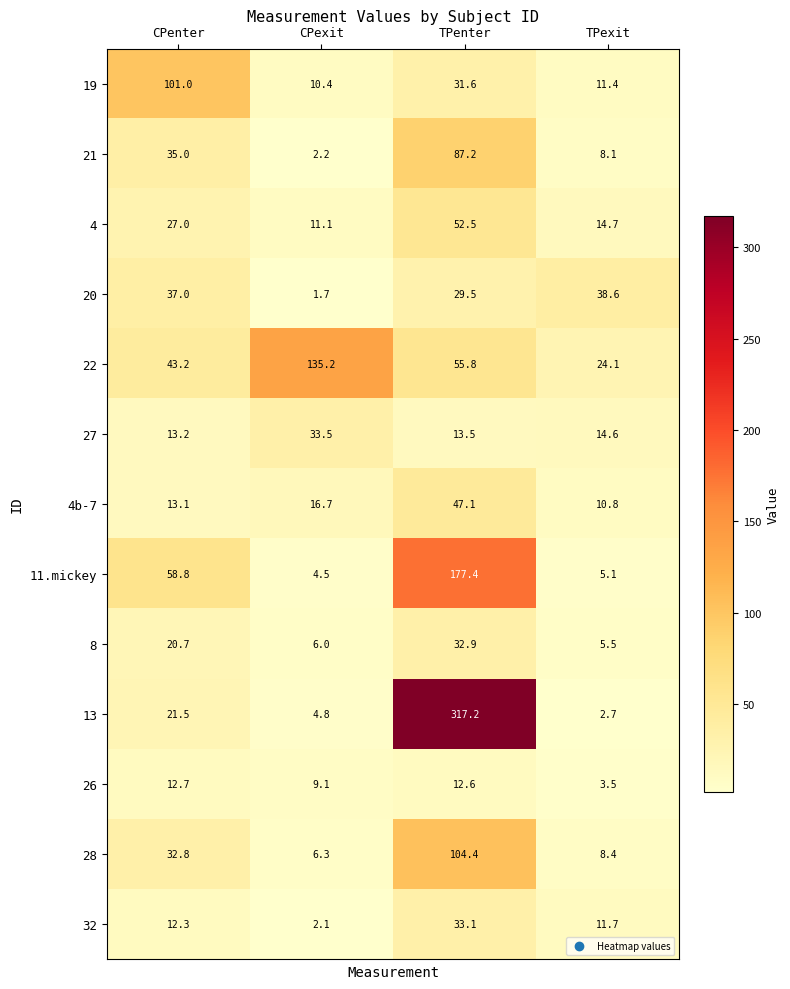

What is the smallest value displayed?

1.7